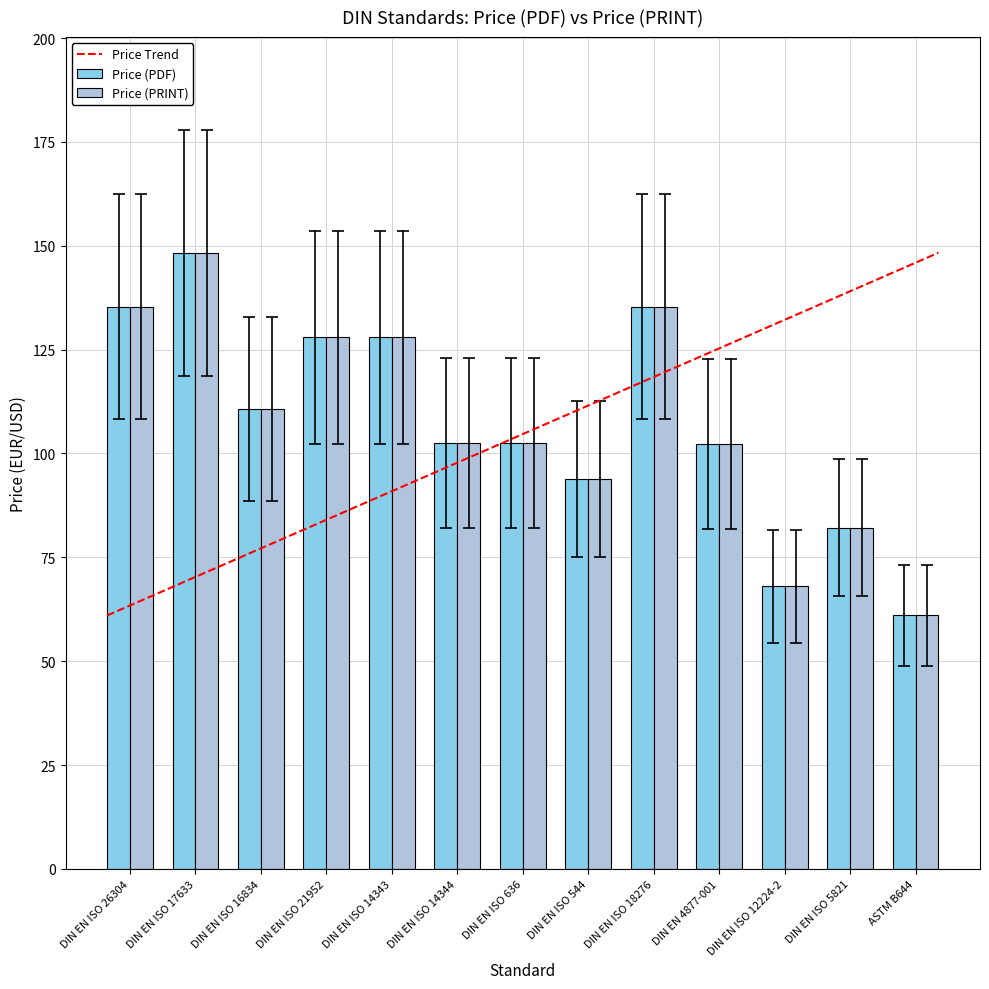

What is the difference between the maximum and minimum values in the Price (PDF) series?

87.3